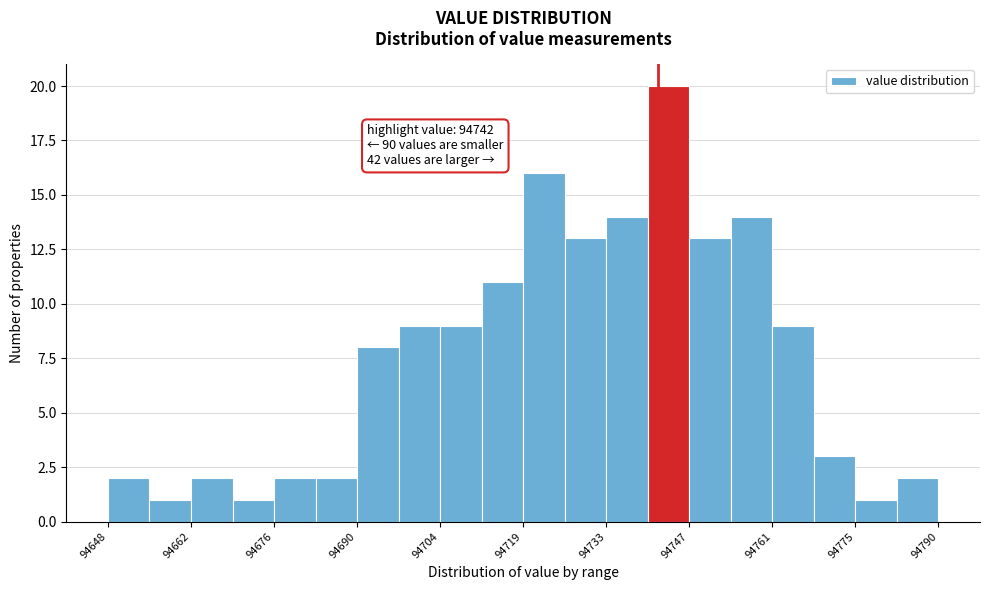

Around what value on the x-axis is the tallest bar? Give the approximate position of its centre, as read against the axis.

94744